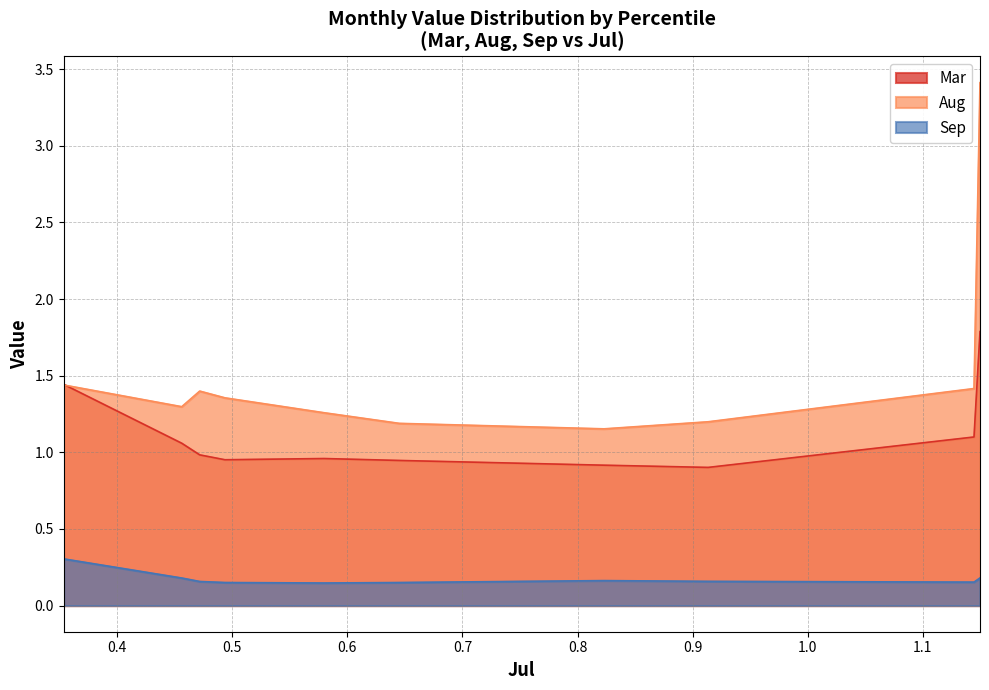

The value of Aug at pct95 is 0.2. True or false?

True